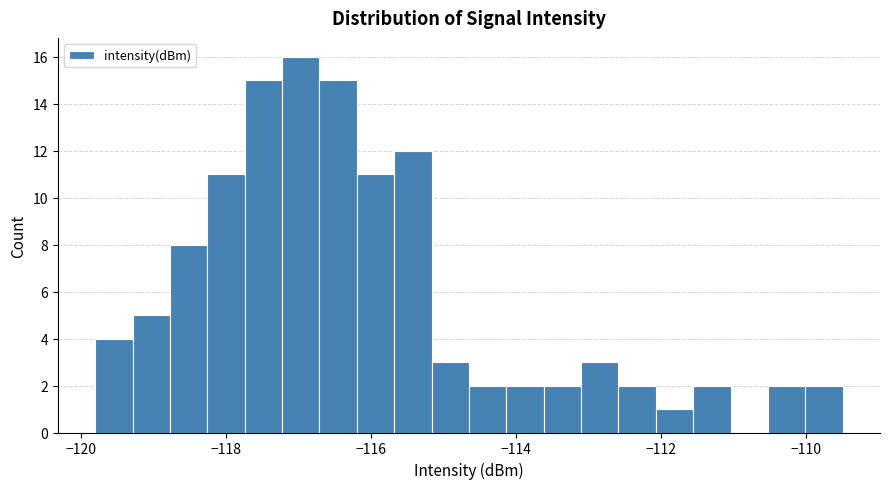

Around what value on the x-axis is the tallest bar? Give the approximate position of its centre, as read against the axis.

-117.0